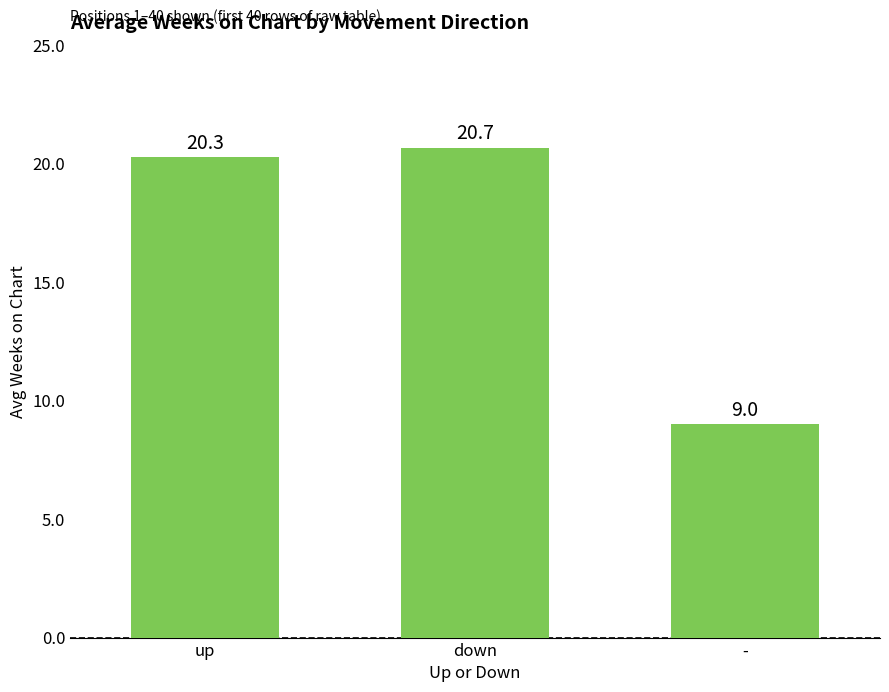

Does the chart contain stacked bars?

No